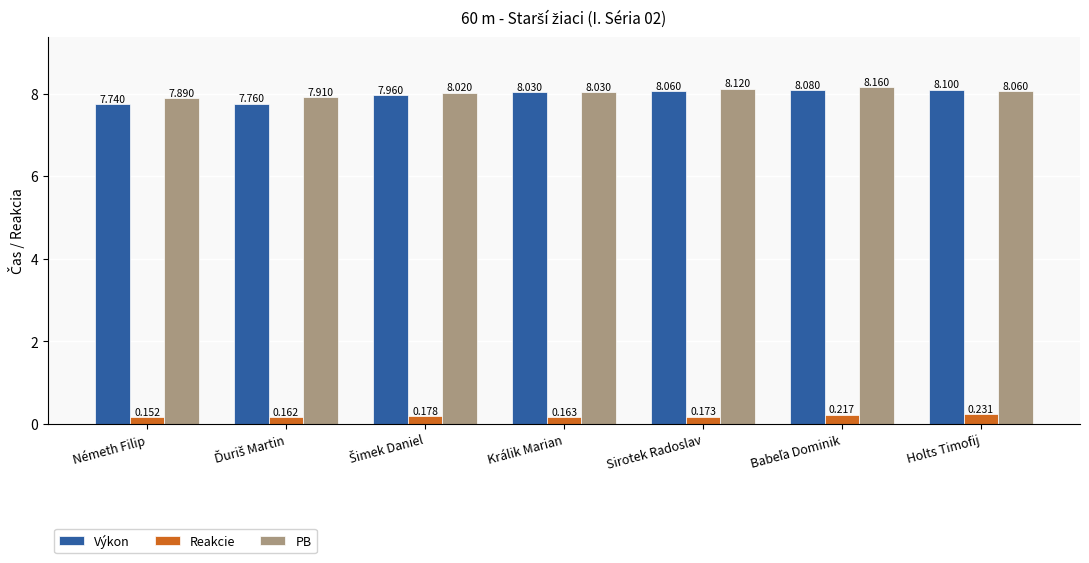

List the series in order of their peak value, lowest first.

Reakcie, Výkon, PB